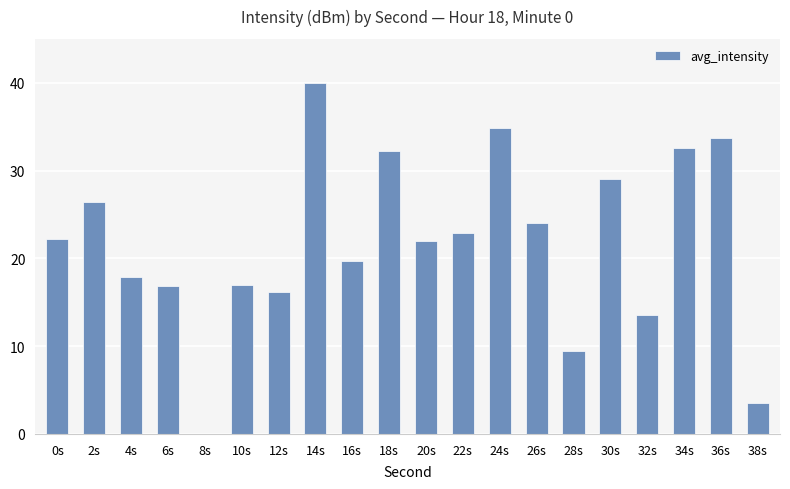

What is the change in value from 4s to 12s?

-1.7